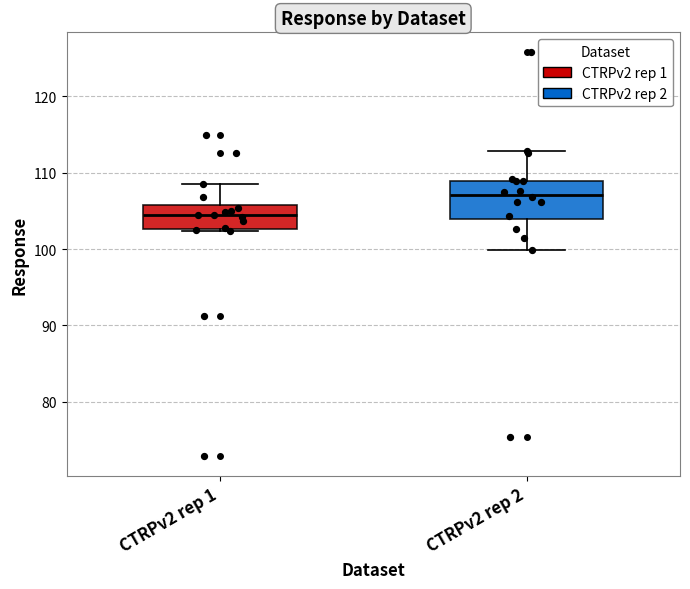

Which box has the lowest median line?

CTRPv2 rep 1